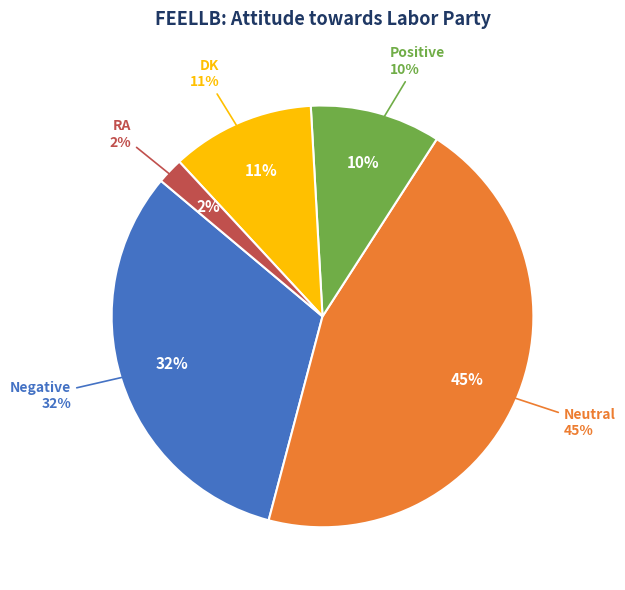

Is there a majority slice in this chart?

No